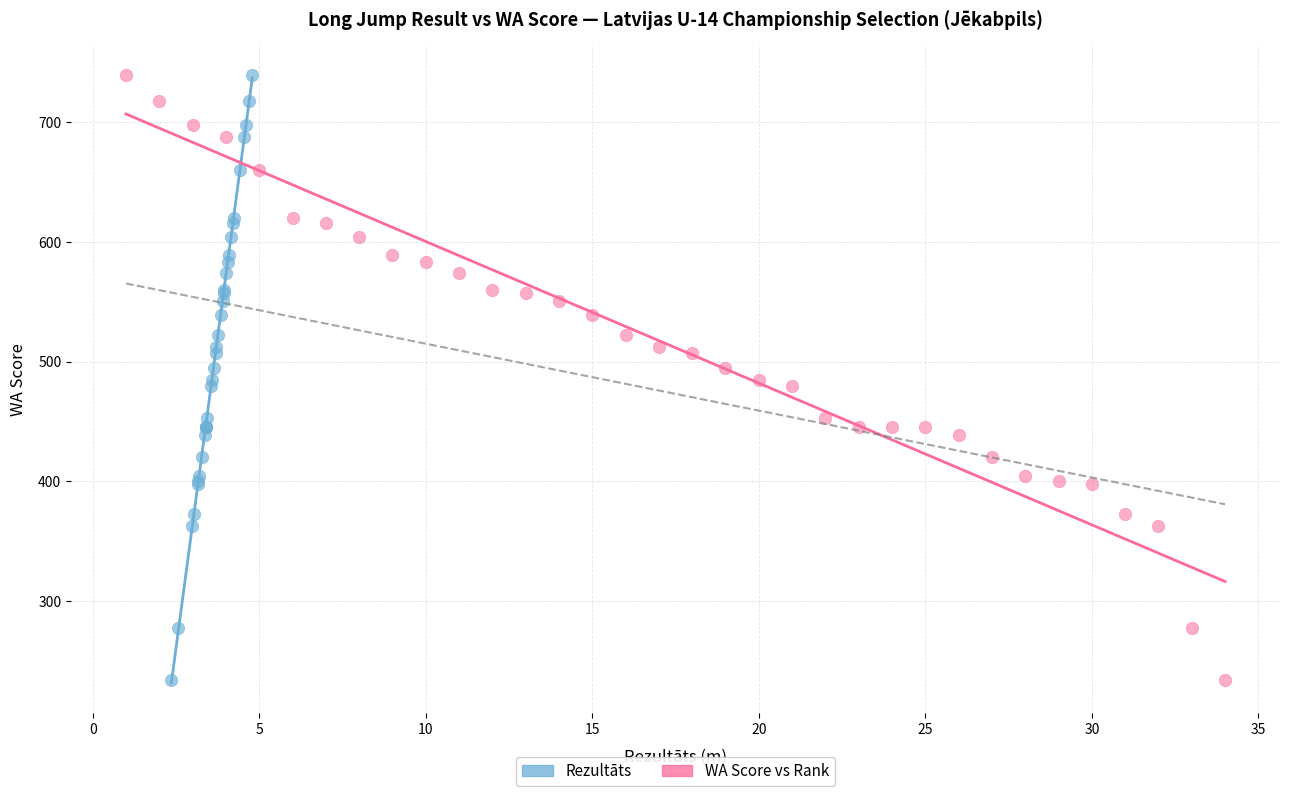

What are all the series names shown in the legend?

Rezultāts, WA Score vs Rank